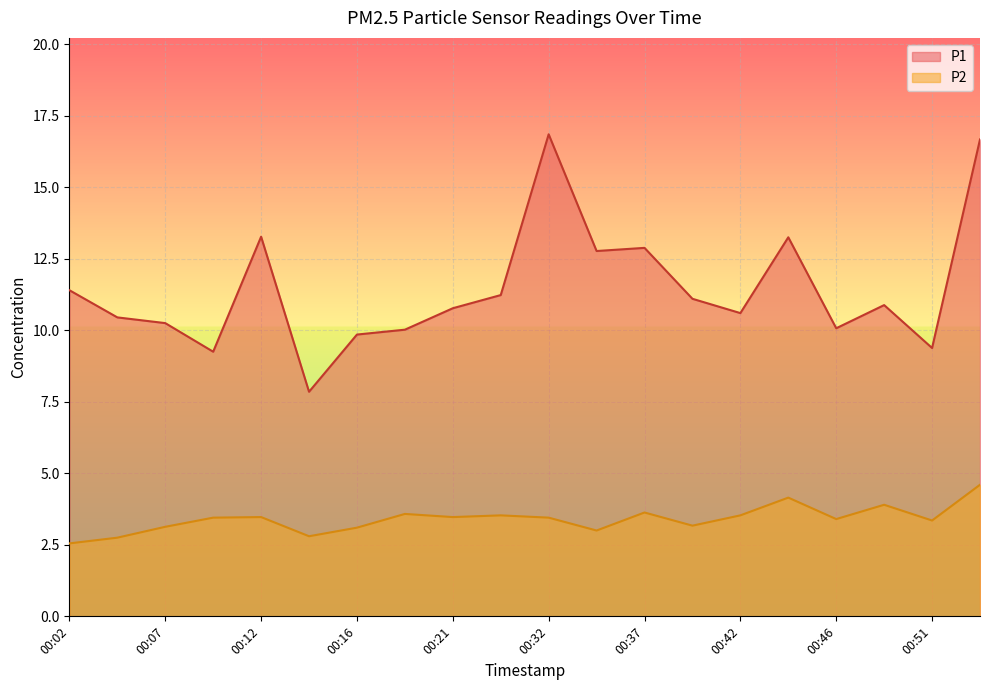

True or false: P2 and P1 cross at least once.

False